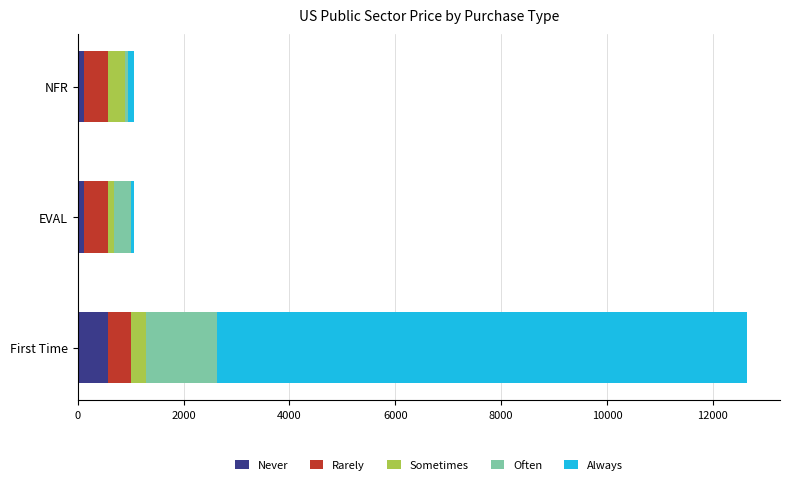

What is the difference between the maximum and minimum values in the Never series?

465